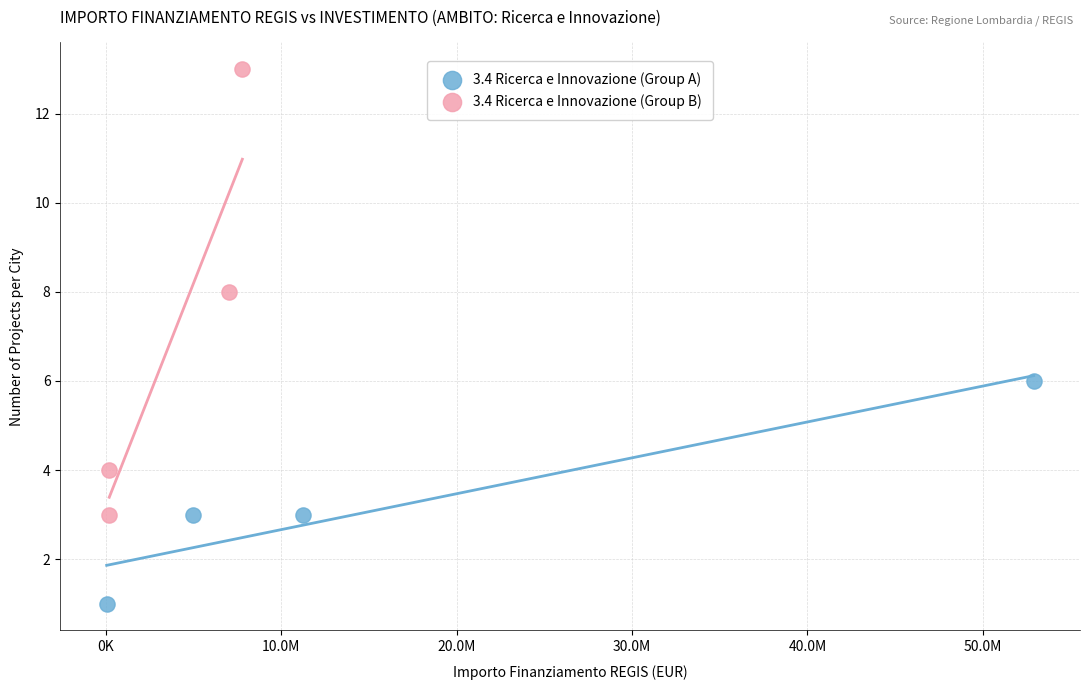

Which series has the largest Y range (max minus min)?

3.4 Ricerca e Innovazione (Group B)